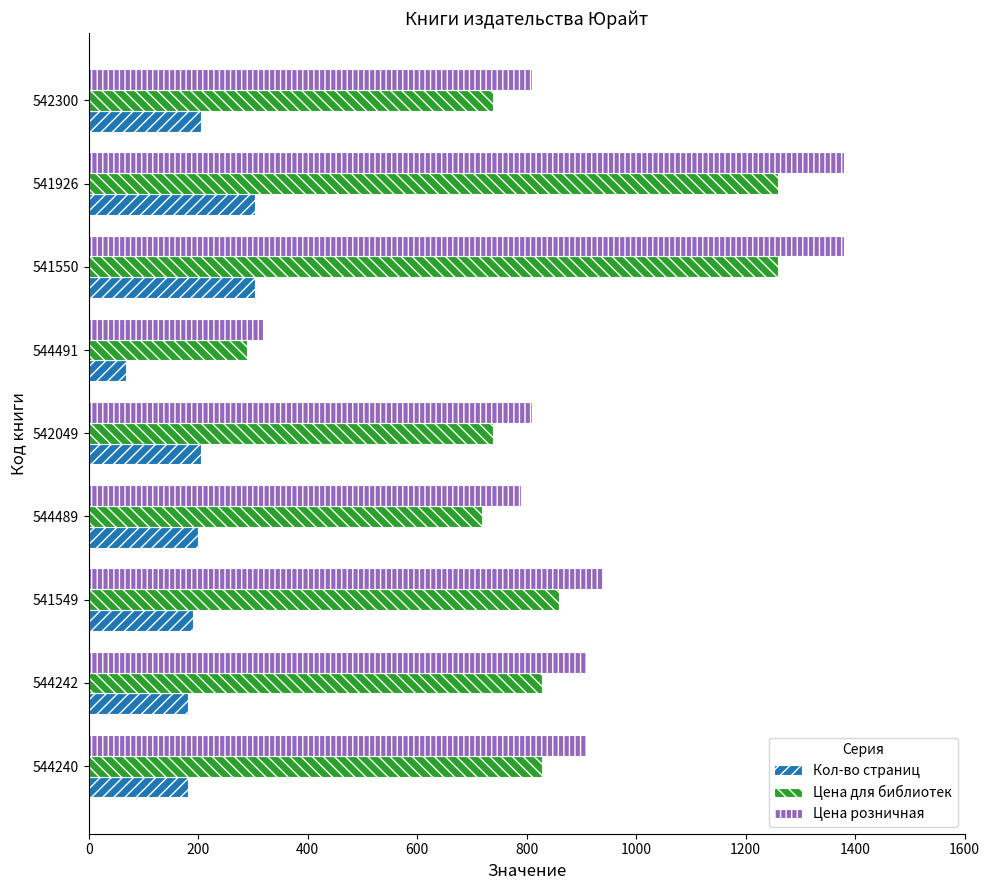

The value of Кол-во страниц at 544240 is 181. True or false?

True